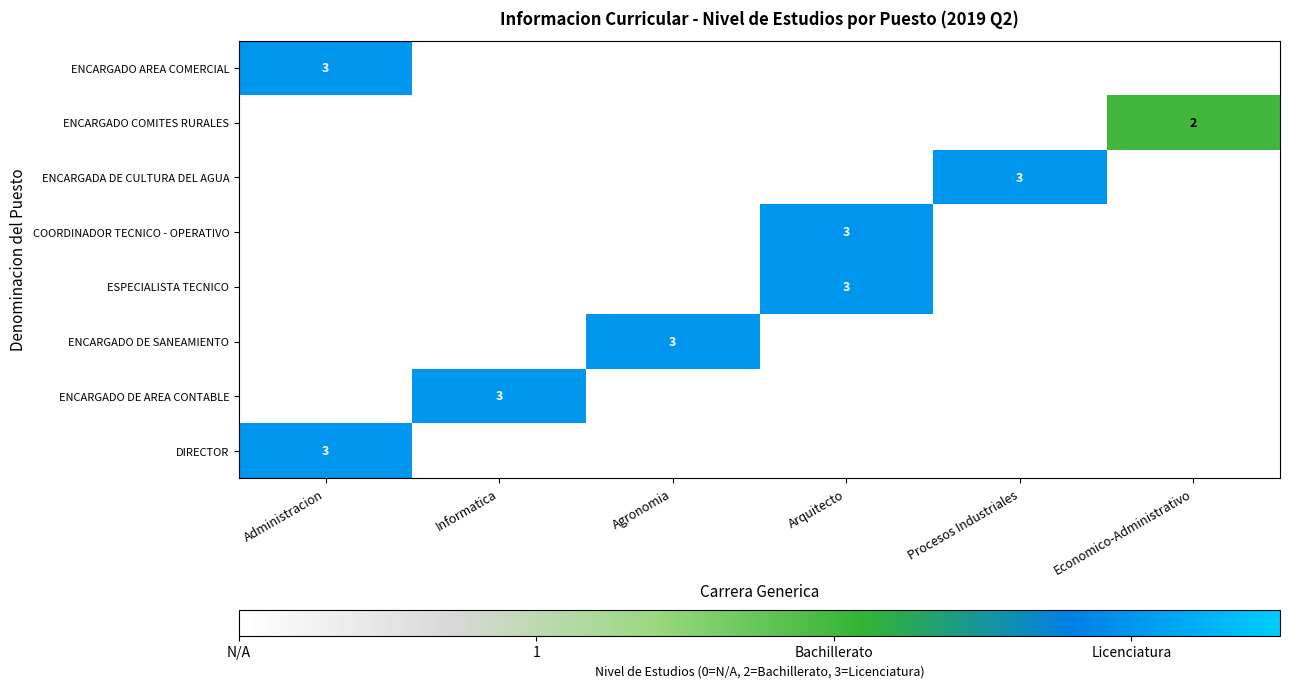

Which category has the lowest value across all series?

Informatica